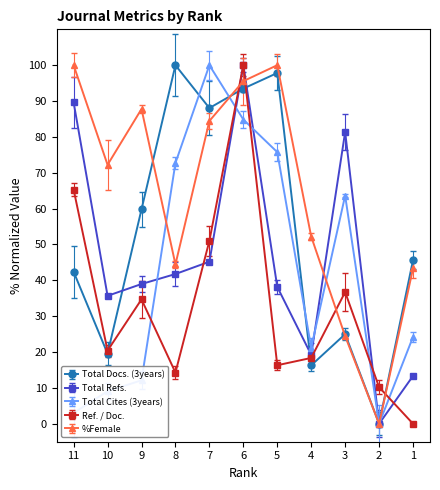

At which category does Ref. / Doc. reach its first local valley?

10